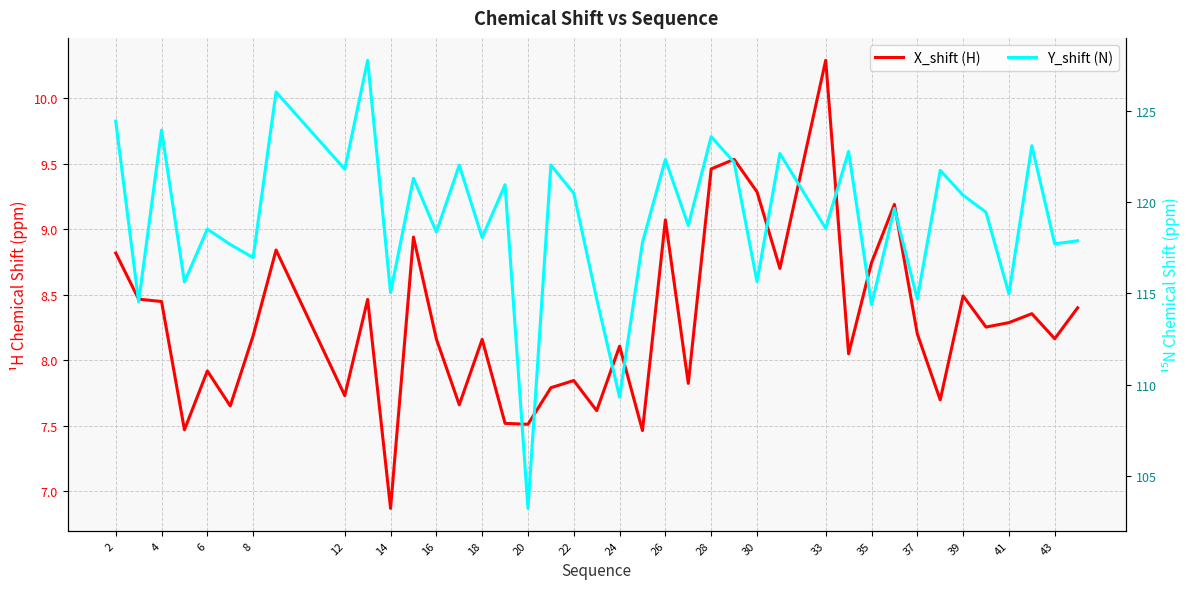

Is it true that X_shift (H) equals 10.9 at 22?

False